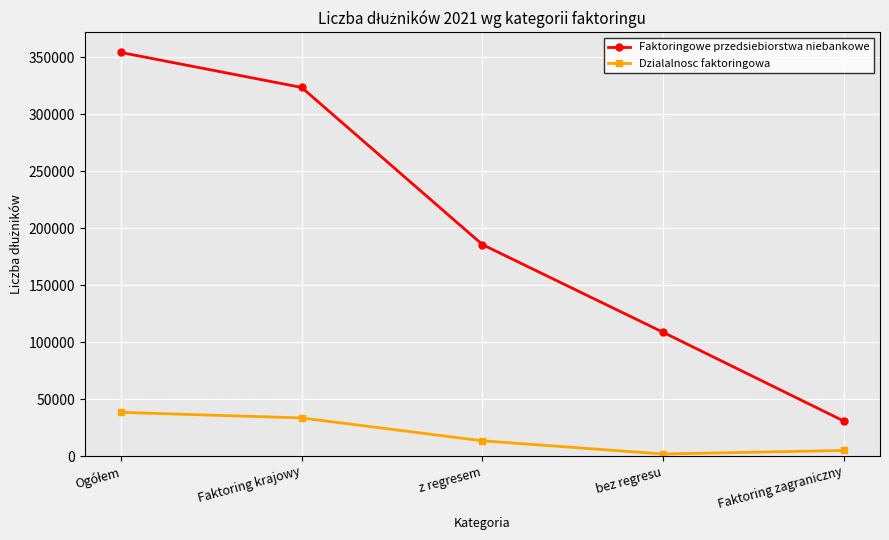

Rank the series by their average value, from highest to lowest.

Faktoringowe przedsiebiorstwa niebankowe, Dzialalnosc faktoringowa